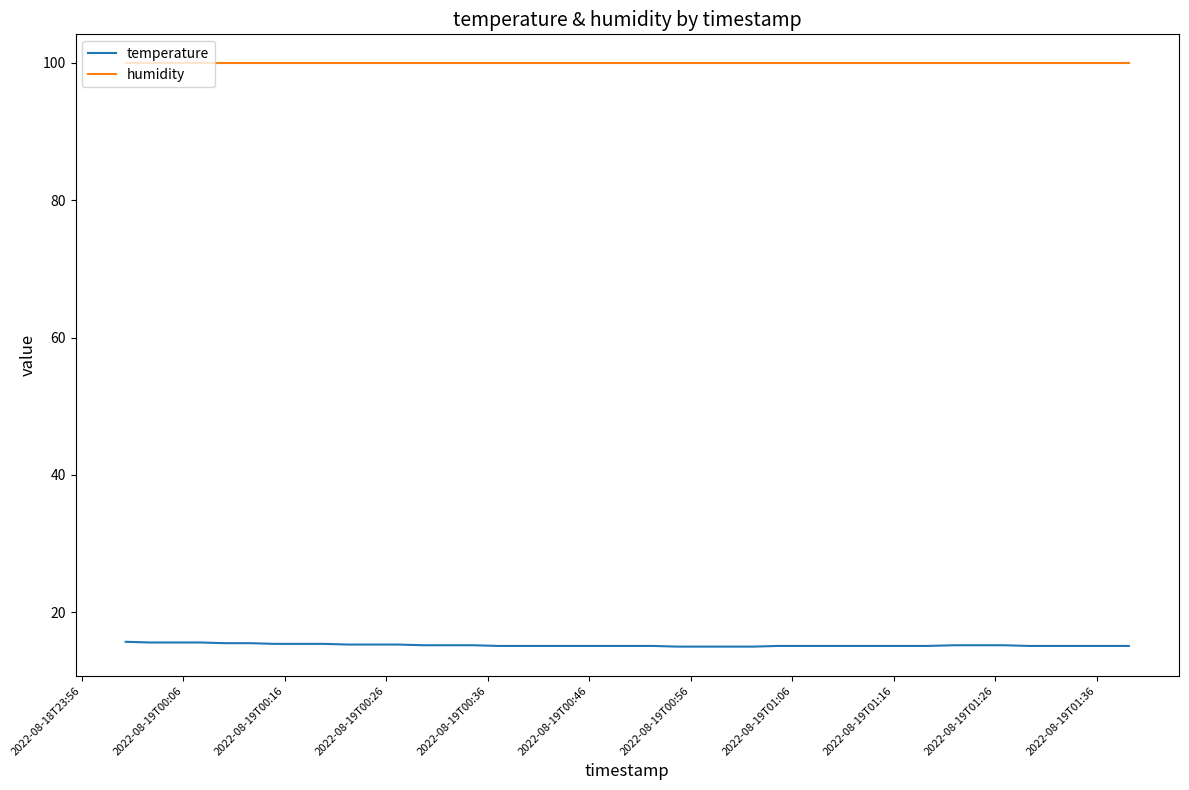

What is the minimum value for temperature?

15.0